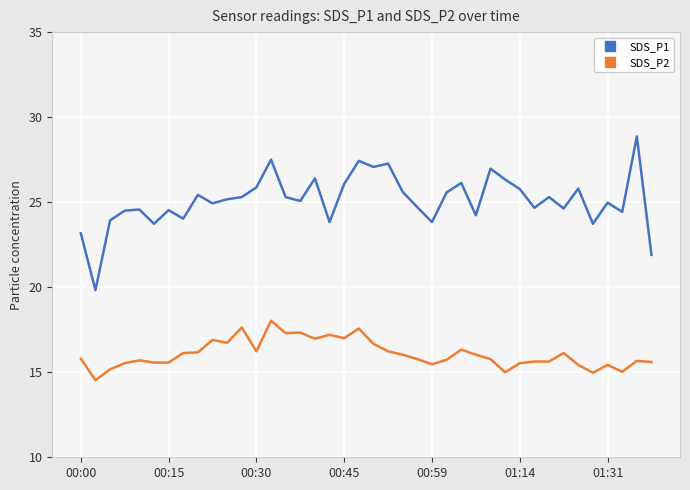

Which series has the widest spread of values?

SDS_P1